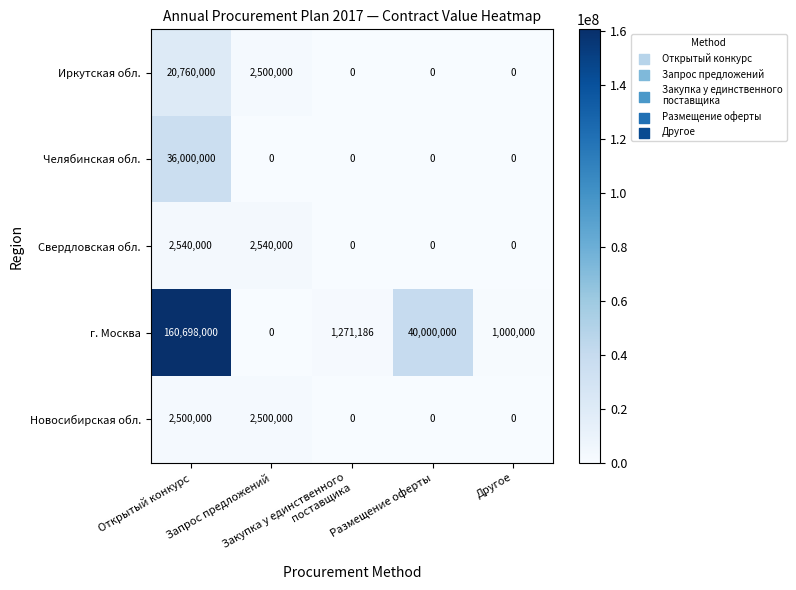

At which category is the sum across all series the highest?

Открытый конкурс